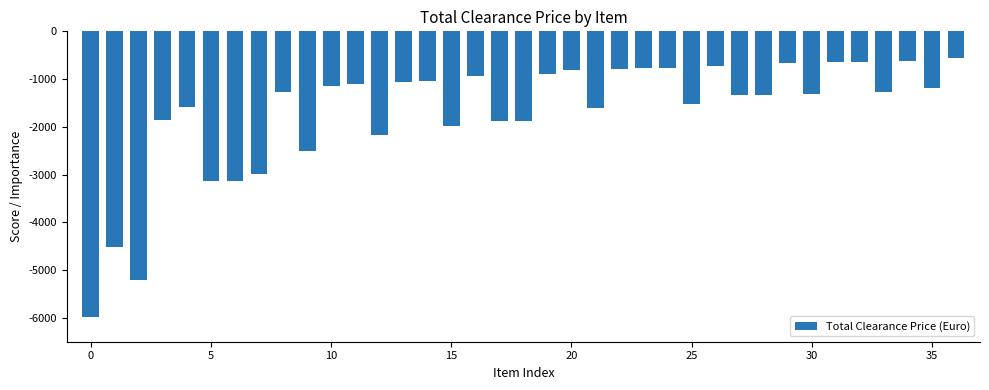

What is the maximum value shown in the chart?

-567.0